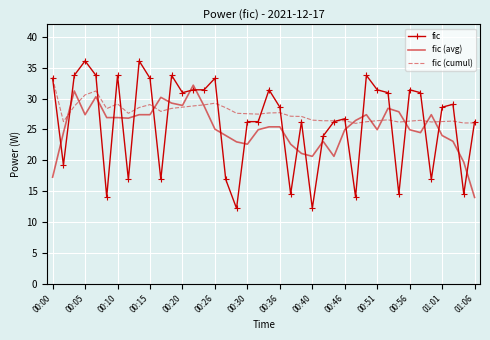

What is the smallest value displayed?

12.2